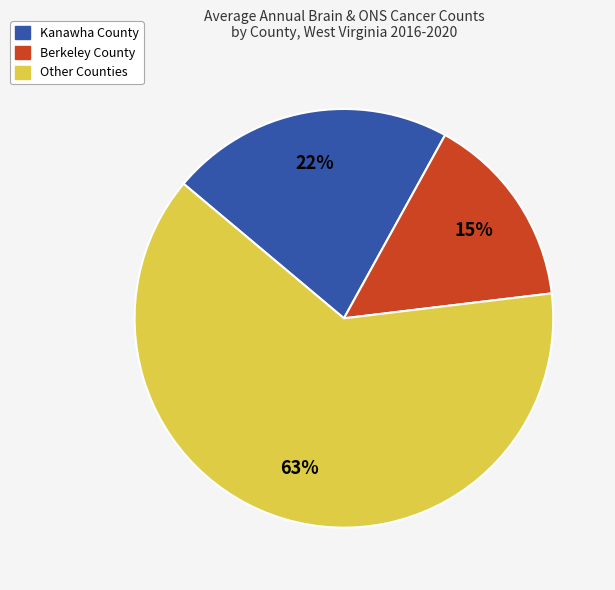

Count the number of slices in the pie.

3